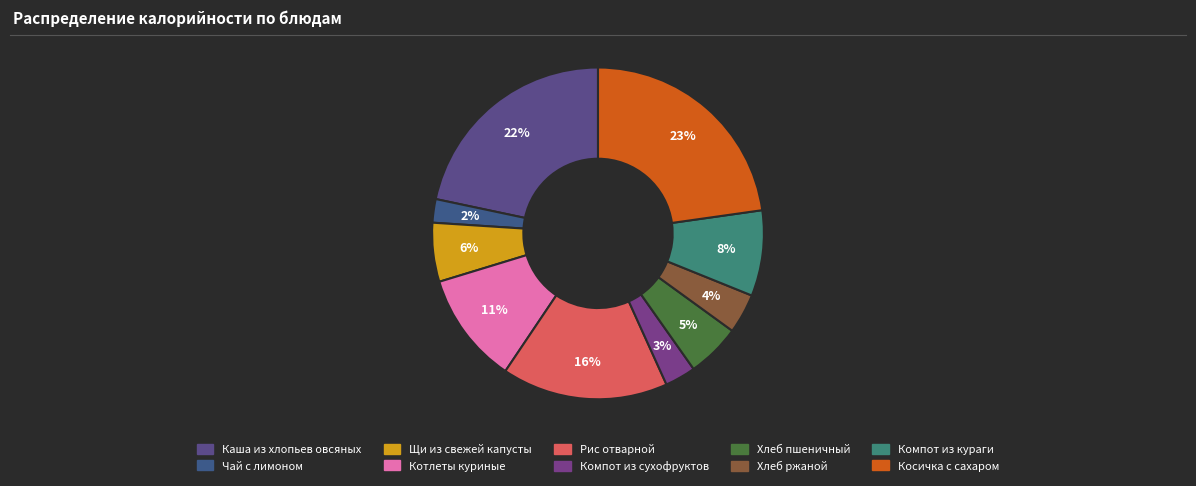

How many segments does this pie chart have?

10